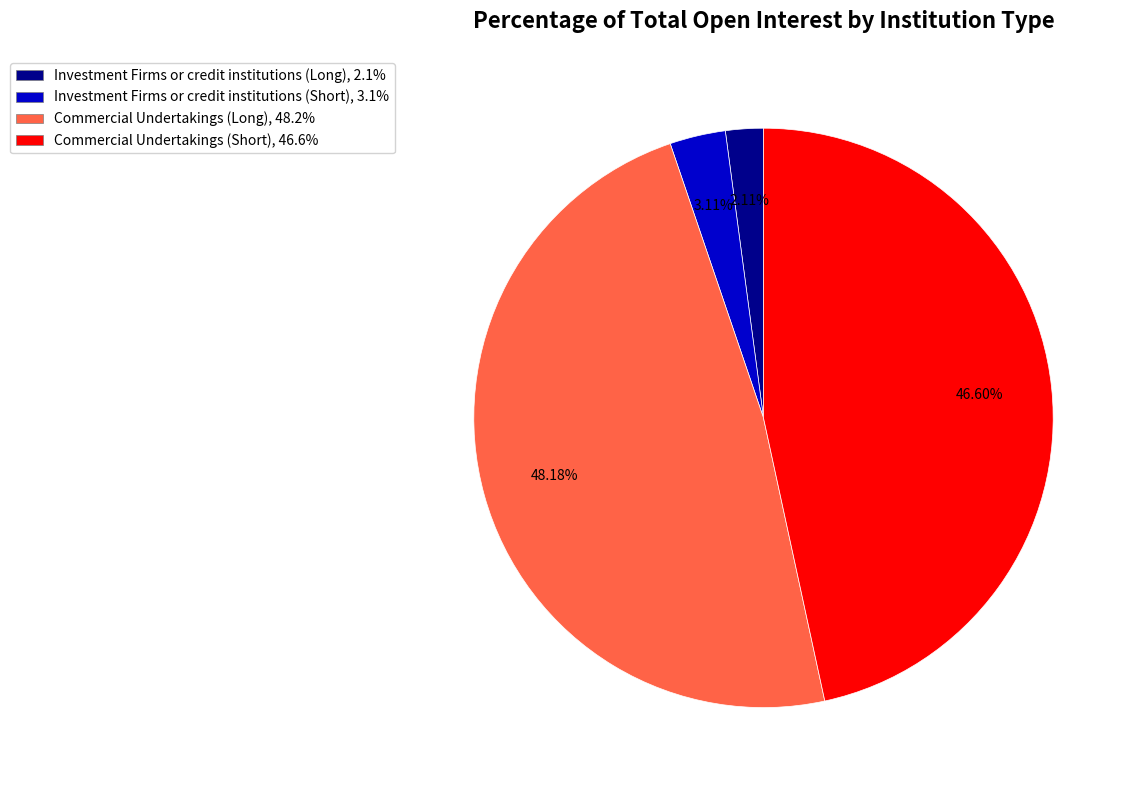

Approximately how many times larger is the value at Commercial Undertakings (Short), 46.6% compared to Investment Firms or credit institutions (Long), 2.1%?

22.1